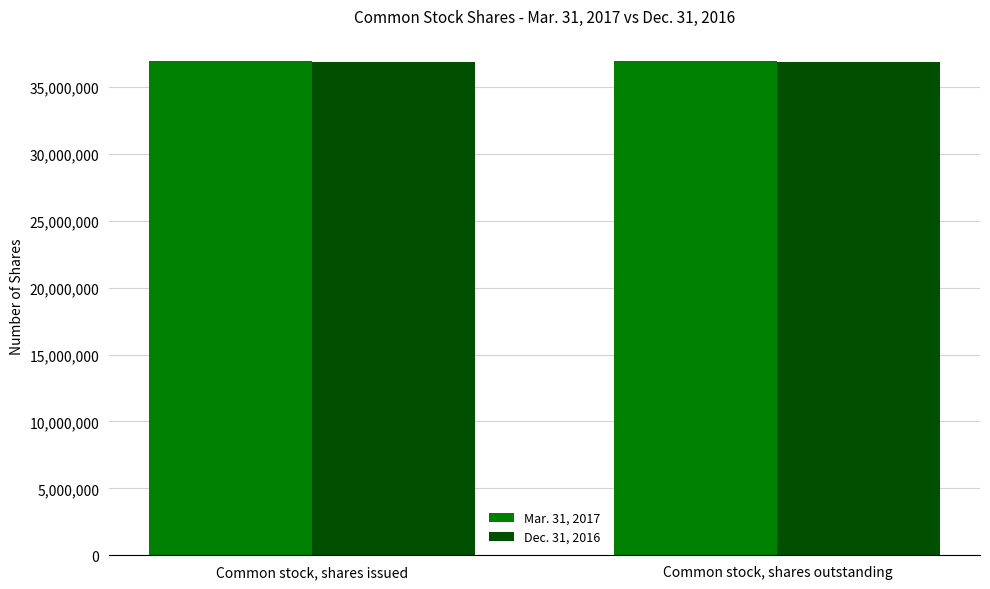

What is the spread (max minus min) of values at Common stock, shares issued?

137268